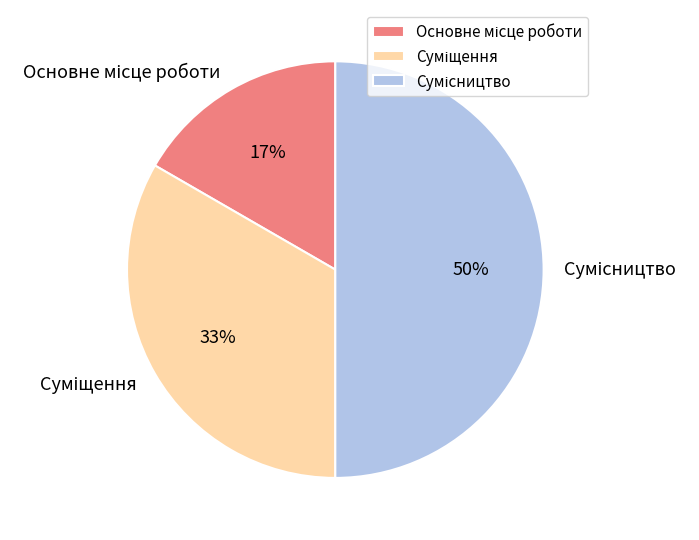

To the nearest percent, what is the difference between the largest and smallest slice percentages?

33%